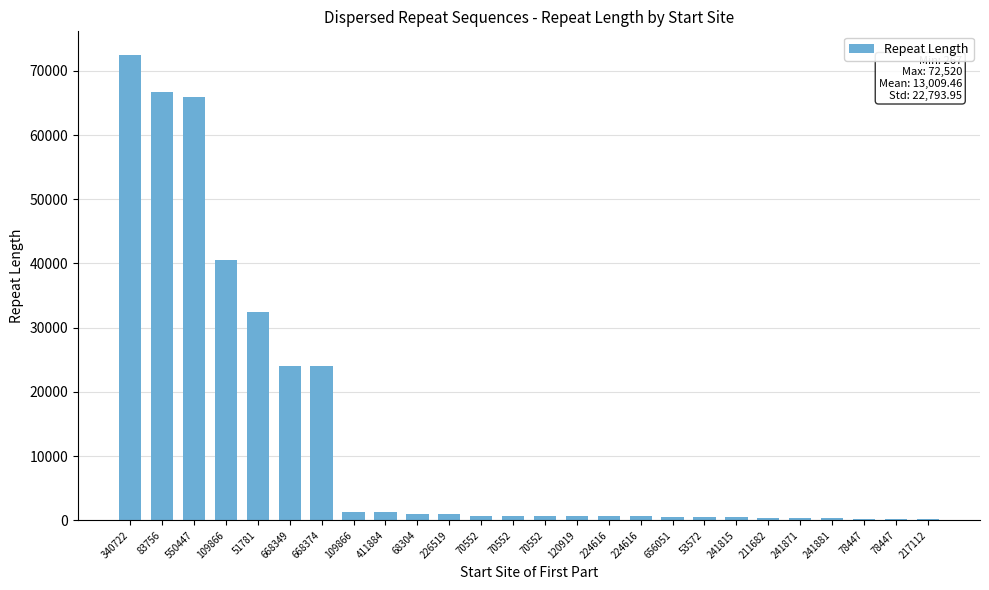

Reading left to right, extract all data points from this chart.

72520	66691	65872	40581	32363	24088	24063	1358	1358	1003	1003	658	658	658	658	658	658	575	439	439	388	383	373	267	267	267